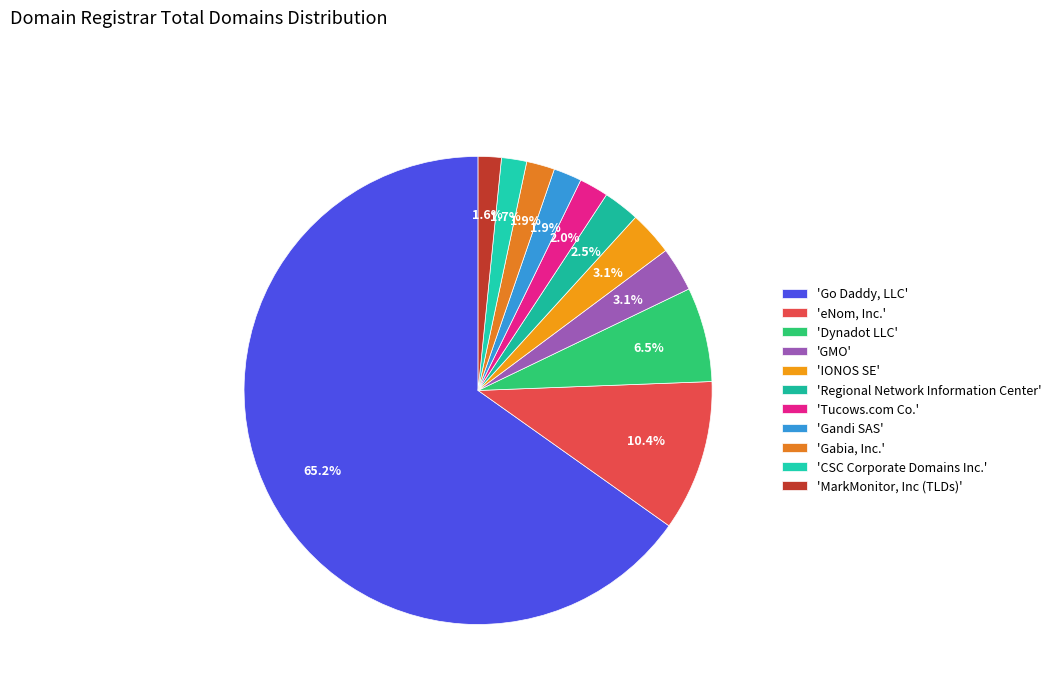

Which category has the biggest portion of the pie?

'Go Daddy, LLC'